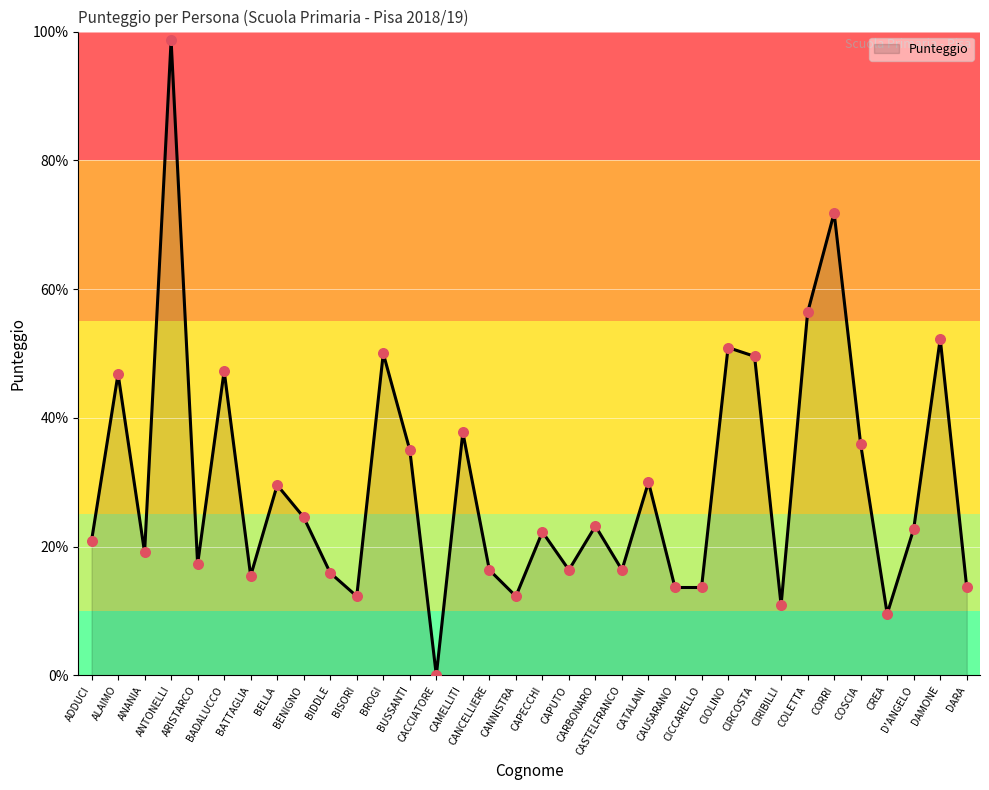

What is the ratio of the value at D'ANGELO to the value at BELLA?

0.8